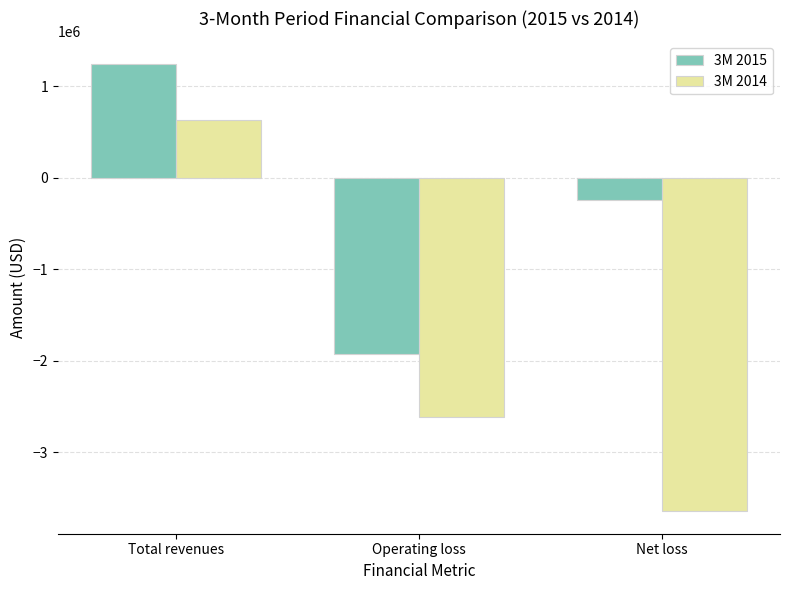

What is the maximum value for 3M 2014?

633204